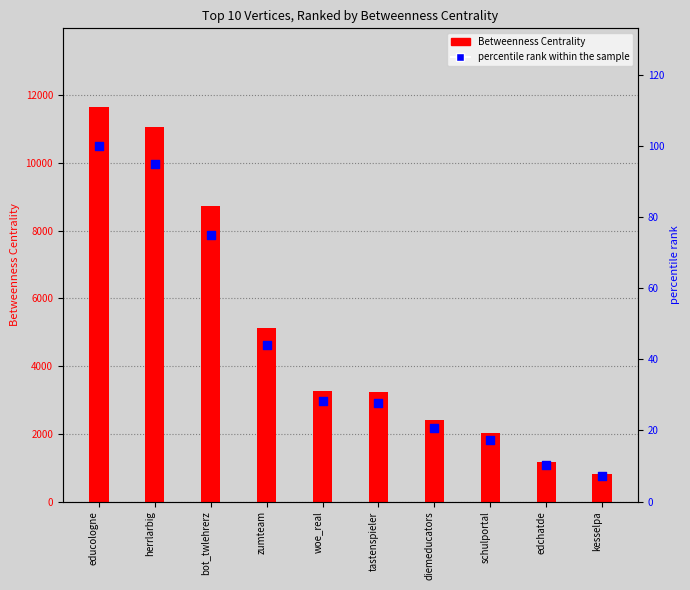

What are all the series names shown in the legend?

Betweenness Centrality, percentile rank within the sample